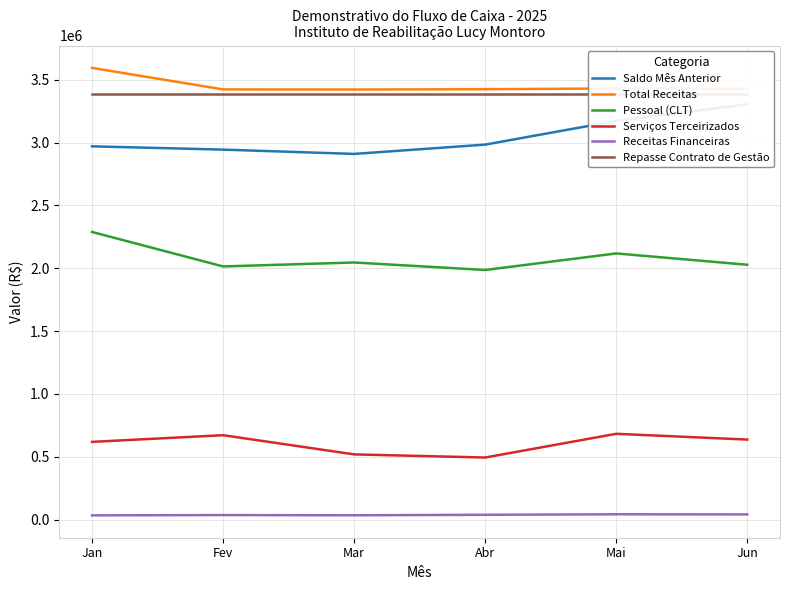

What is the maximum value shown in the chart?

3594543.9